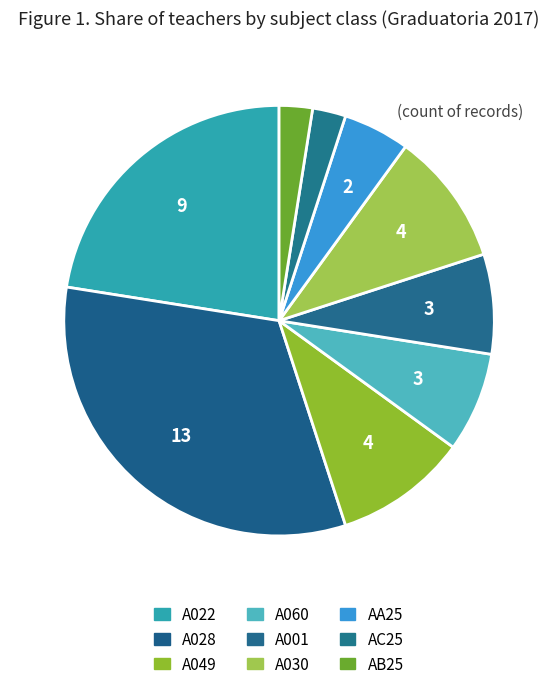

What percentage is the AA25 slice, to the nearest percent?

5%